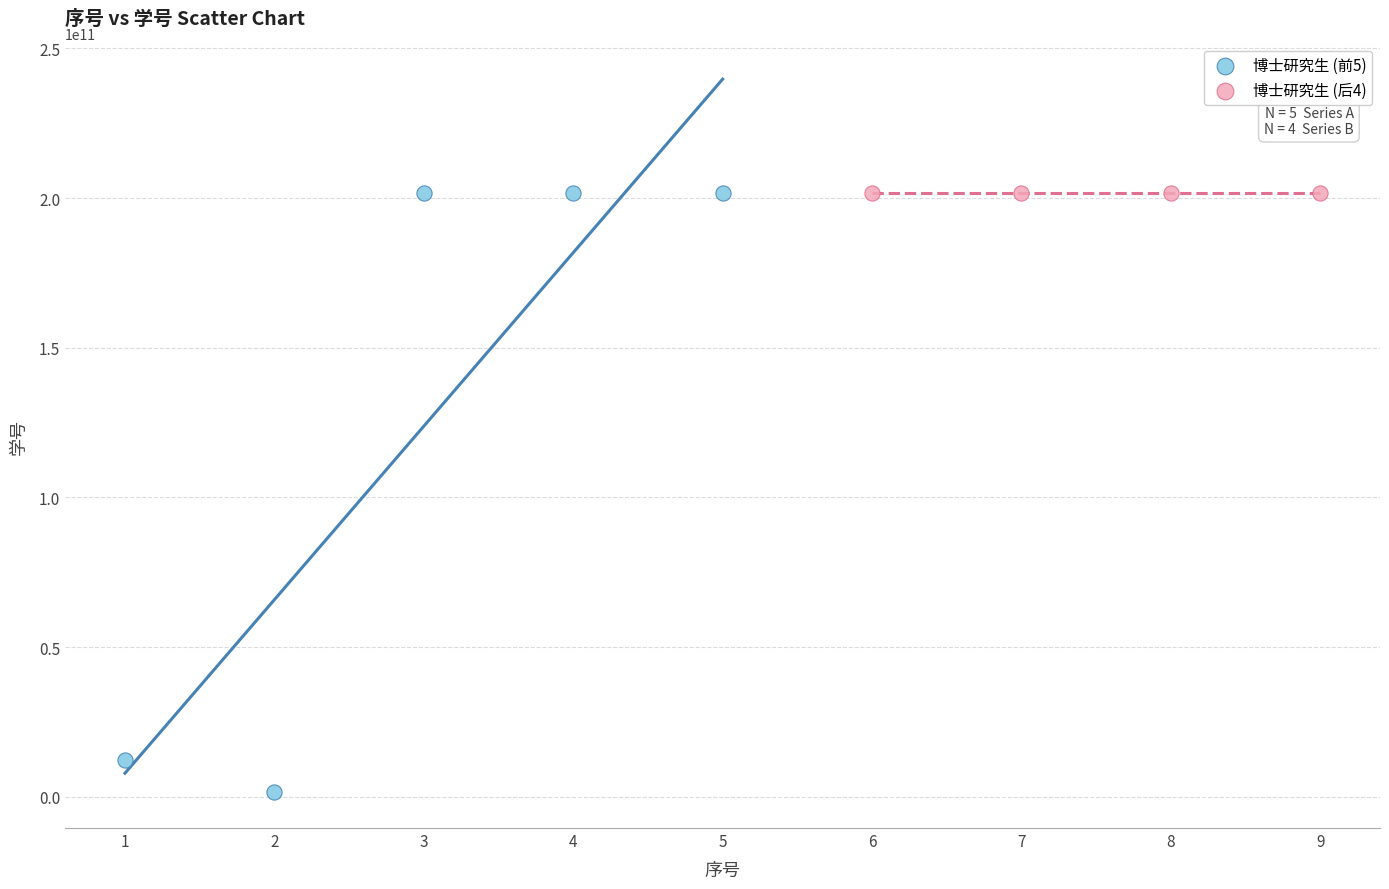

Which series has the widest spread of Y values?

博士研究生 (前5)